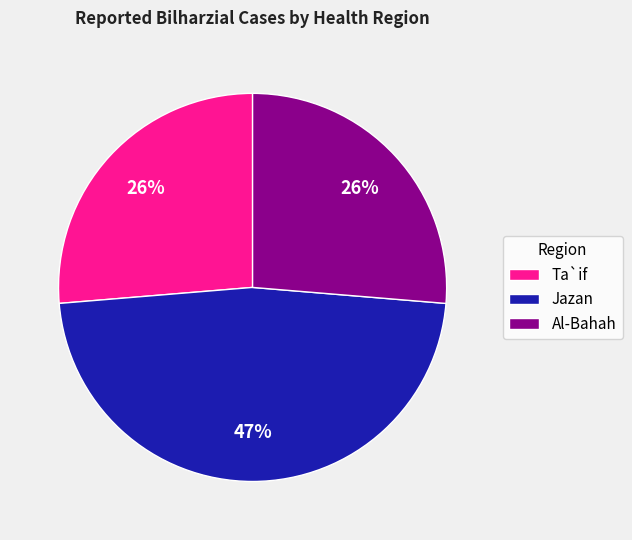

What percentage is the Al-Bahah slice, to the nearest percent?

26%